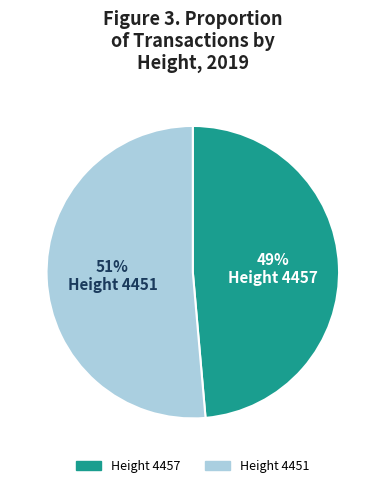

Which slice is the smallest?

Height 4457